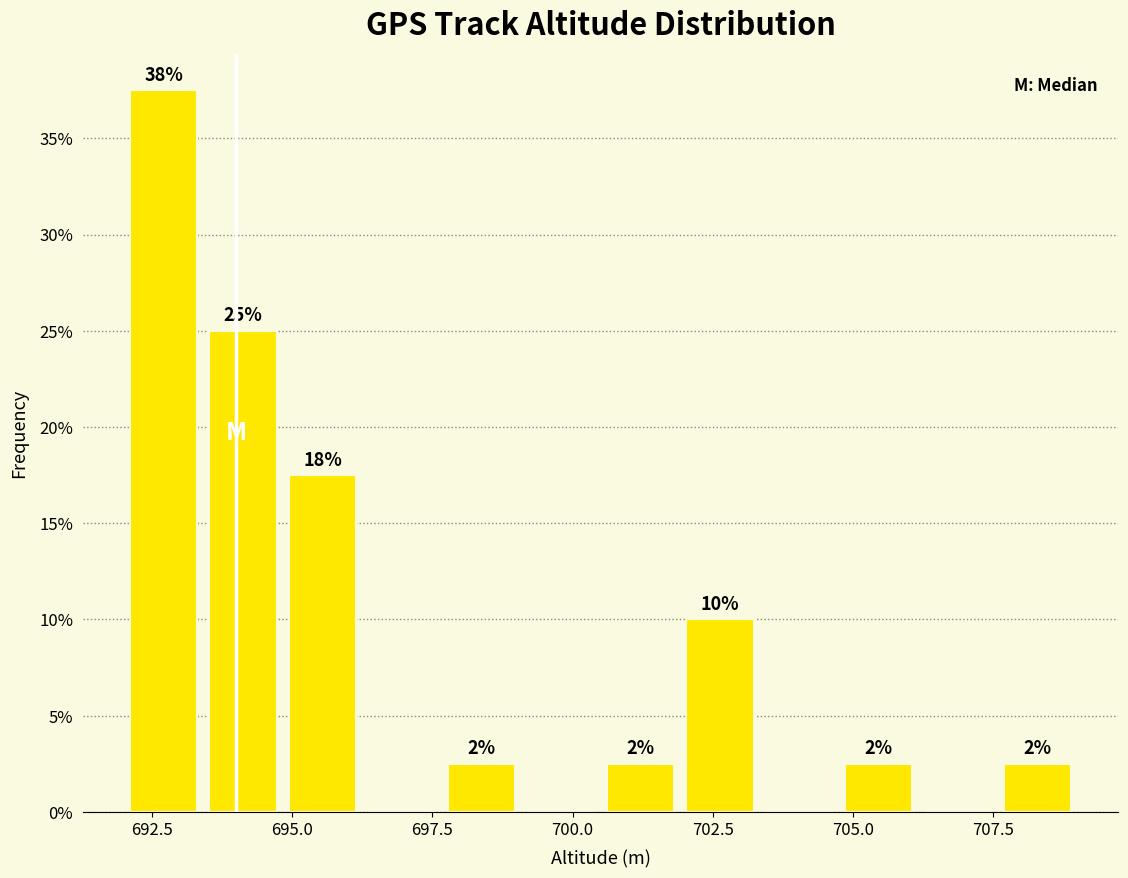

Read against the x-axis, roughly where is the centre of the tallest bar?

692.5